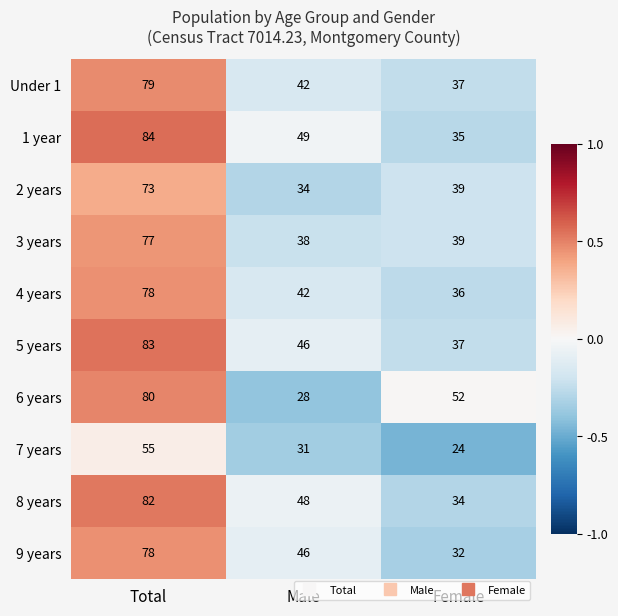

What is the average value of the 9 years series?

52